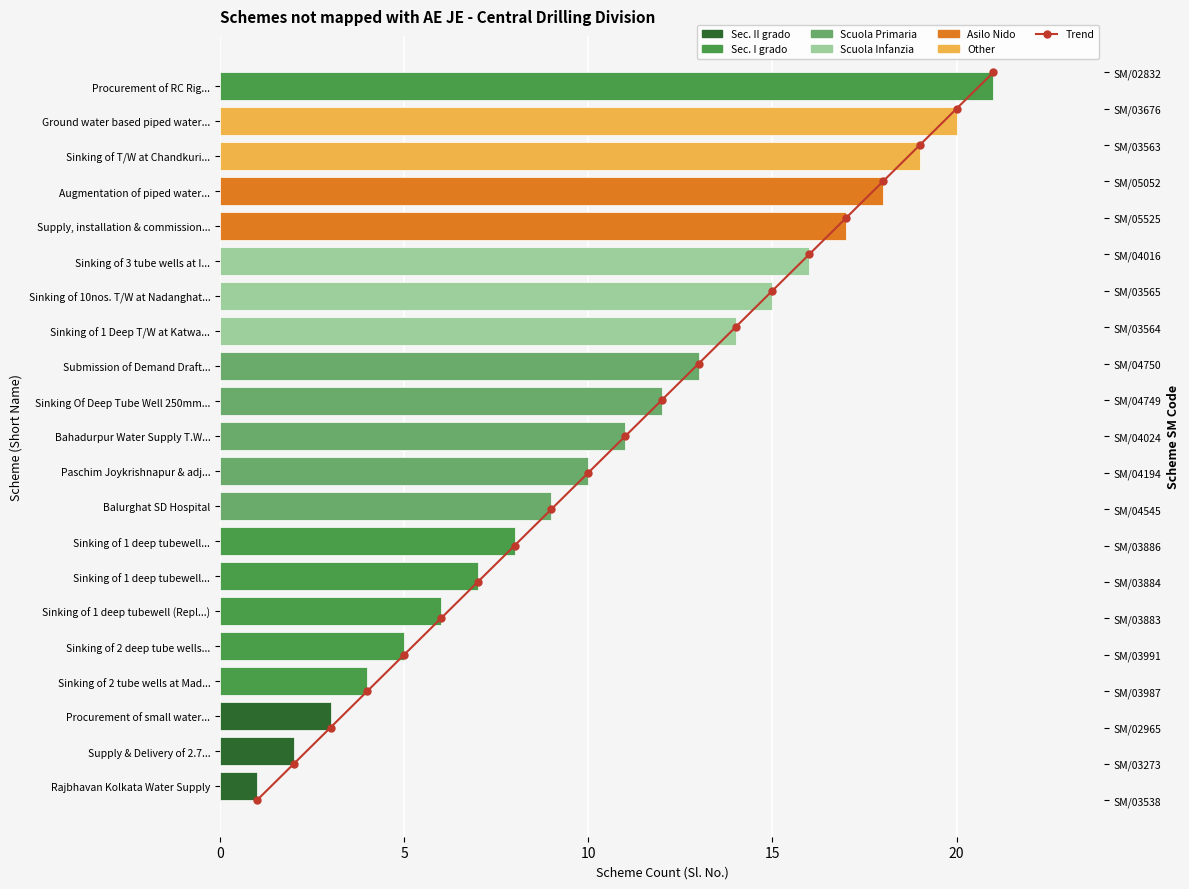

How many data points does each series have?

21